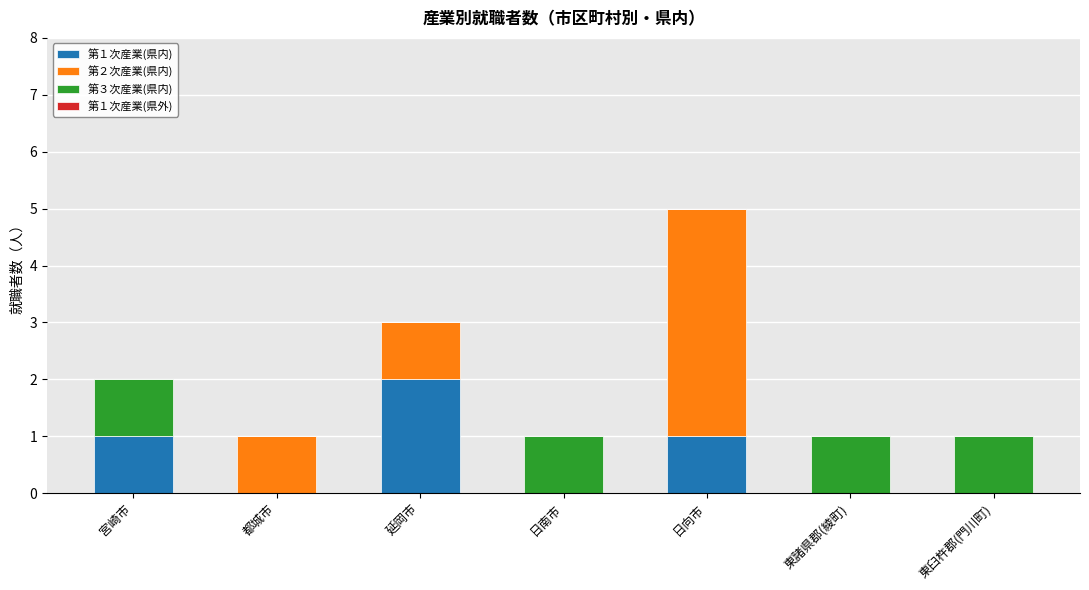

What is the sum of all 第１次産業(県内) values?

4